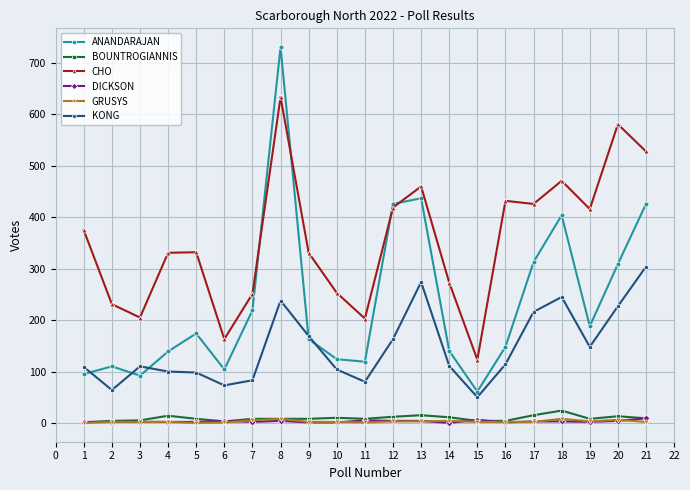

The value of CHO at 12 is 121. True or false?

False